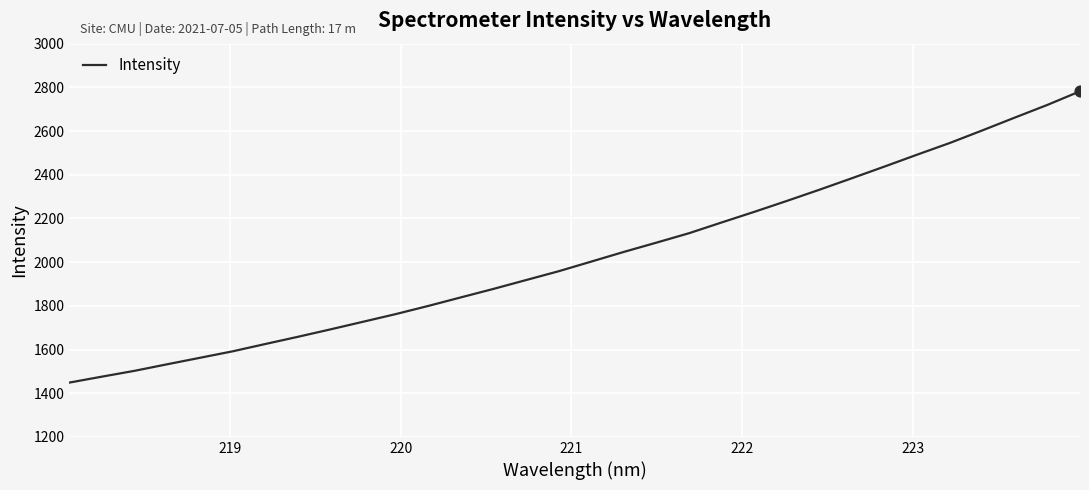

What is the difference between the maximum and minimum values?

1333.3